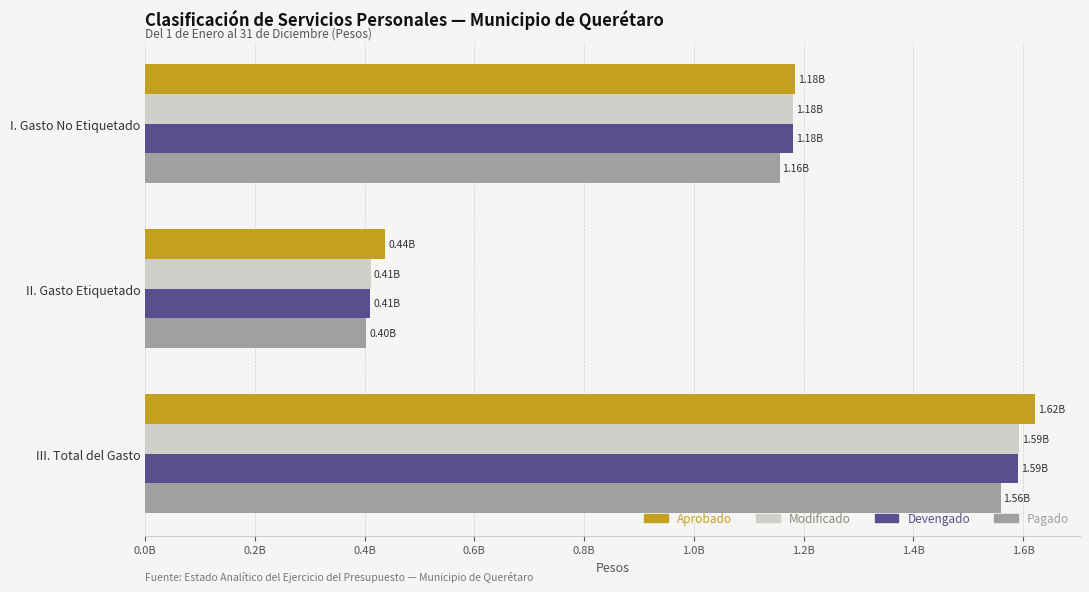

Which category has the lowest value across all series?

II. Gasto Etiquetado